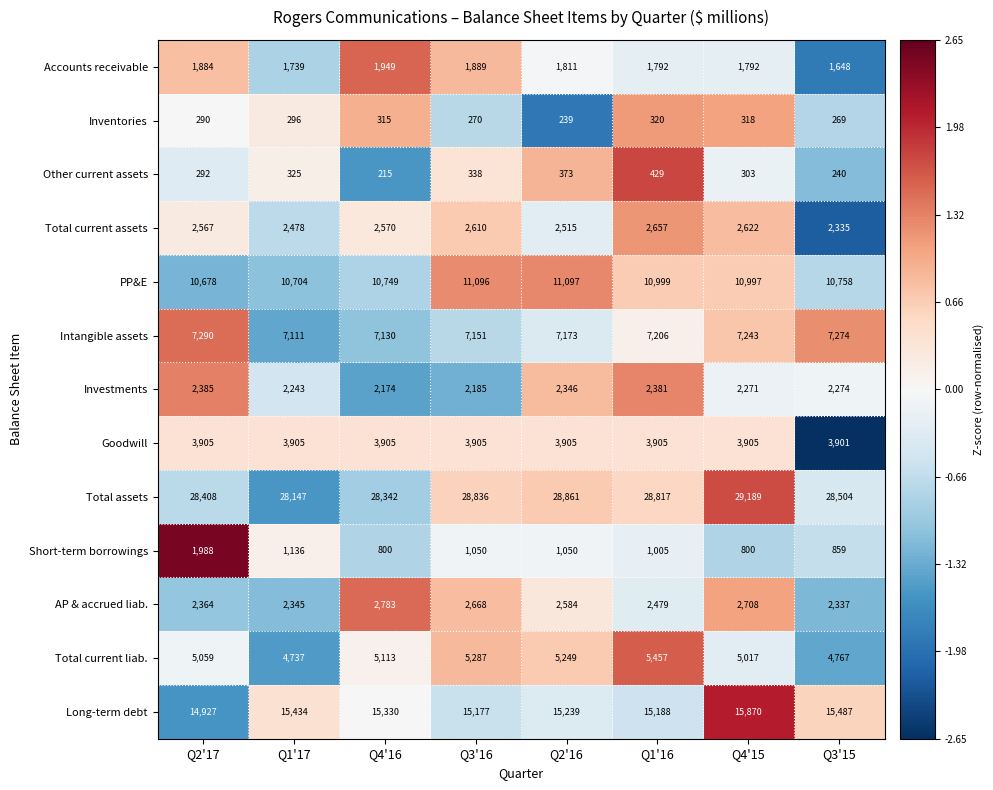

Rank the series at Q2'16 from highest to lowest value.

Total assets, Long-term debt, PP&E, Intangible assets, Total current liab., Goodwill, AP & accrued liab., Total current assets, Investments, Accounts receivable, Short-term borrowings, Other current assets, Inventories